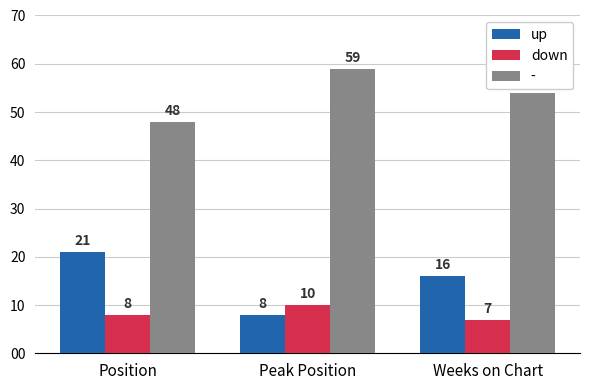

Where is up nearest to the value 14?

Weeks on Chart